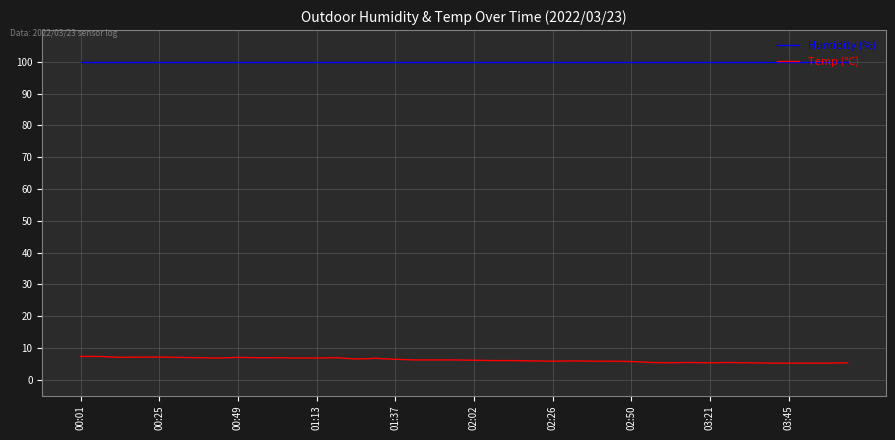

What is the minimum value for Temp (°C)?

5.2